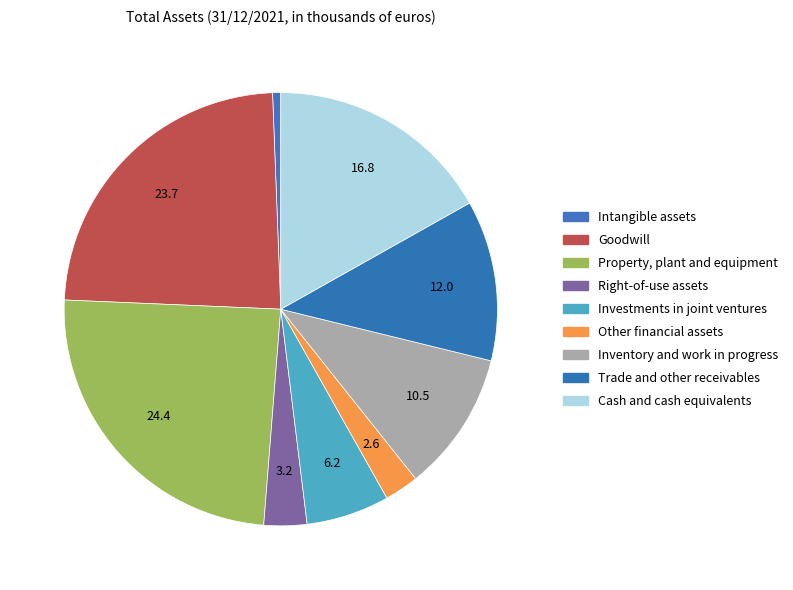

How many slices are in this pie chart?

9